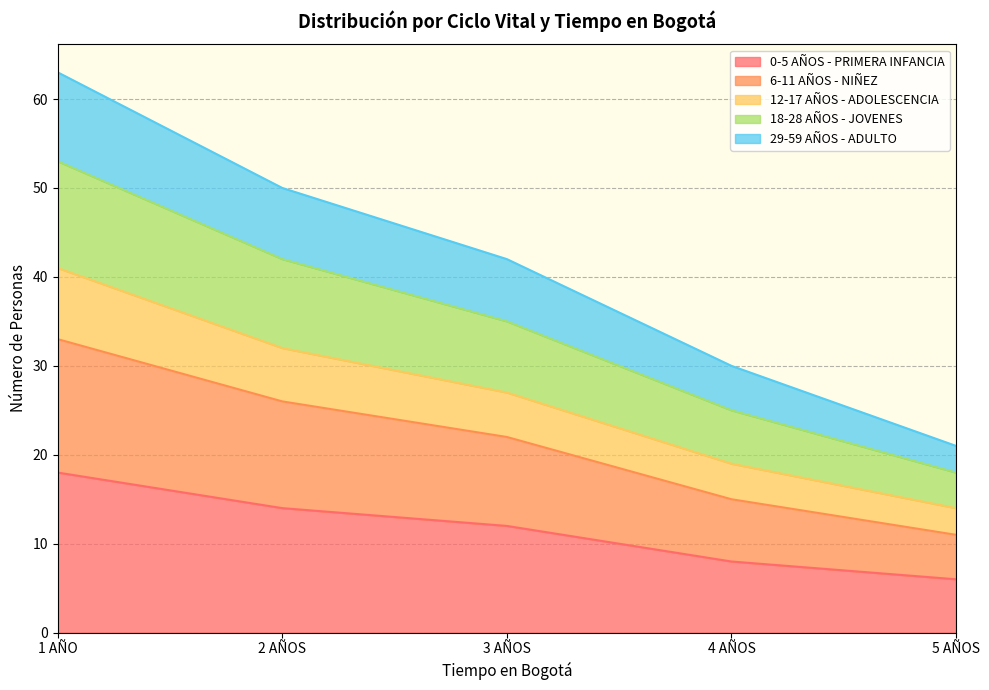

True or false: 0-5 AÑOS - PRIMERA INFANCIA has more than 0 interior local peaks.

False